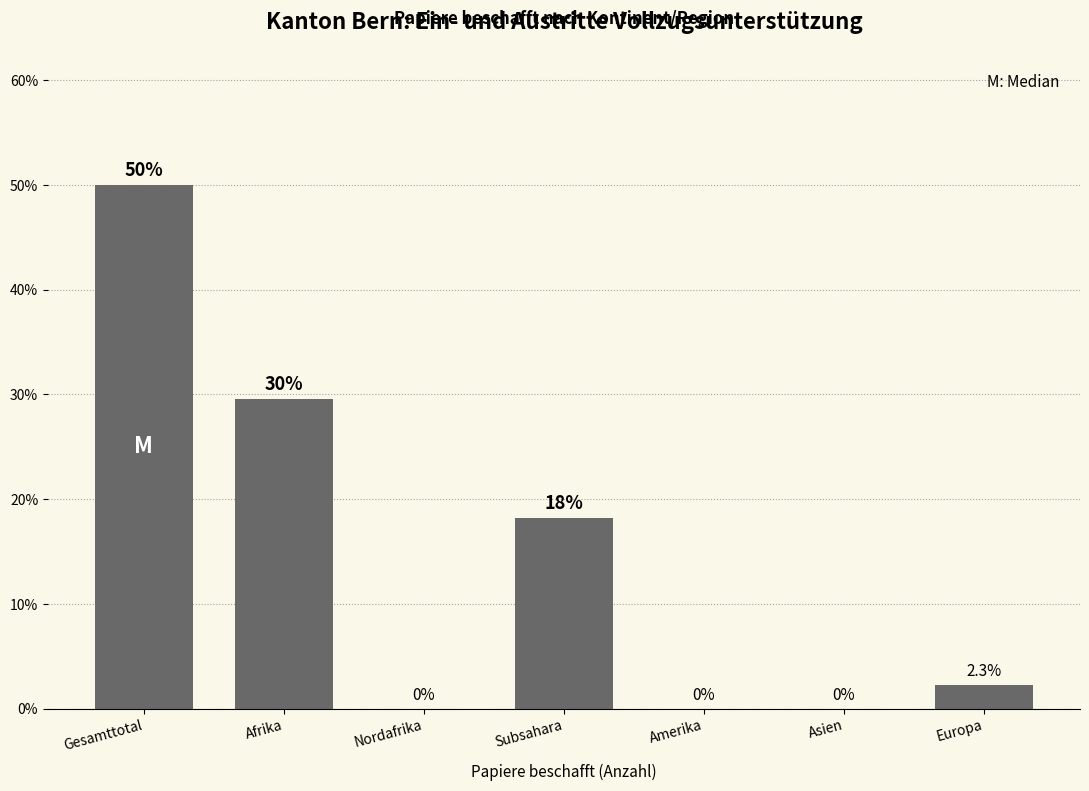

Reading right to left, list all the values displayed in this chart.

Europa=2.3	Asien=0.0	Amerika=0.0	Subsahara=18.2	Nordafrika=0.0	Afrika=29.5	Gesamttotal=50.0